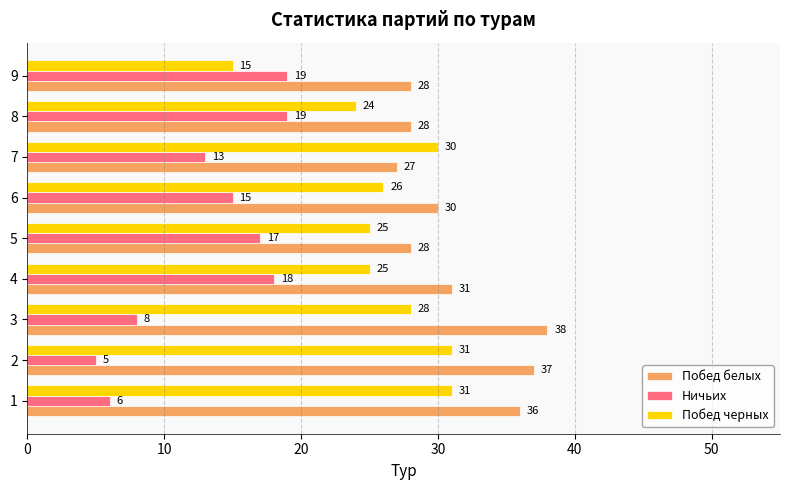

At which label is Побед черных closest to 23?

8